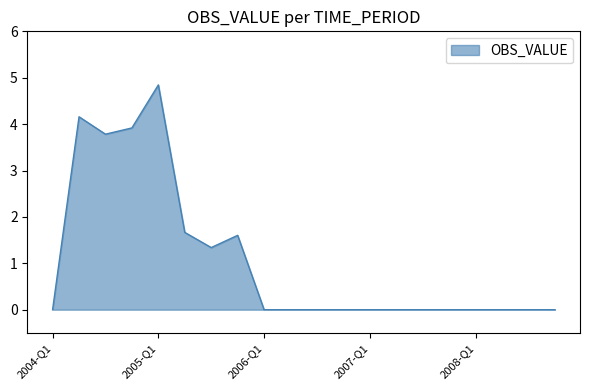

What is the greatest value displayed?

4.8